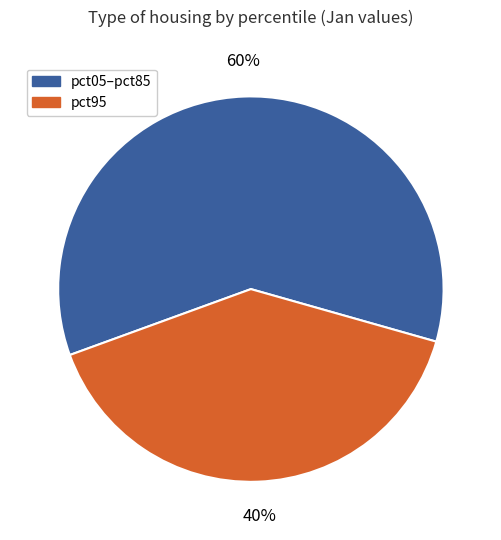

Is there a majority slice in this chart?

Yes